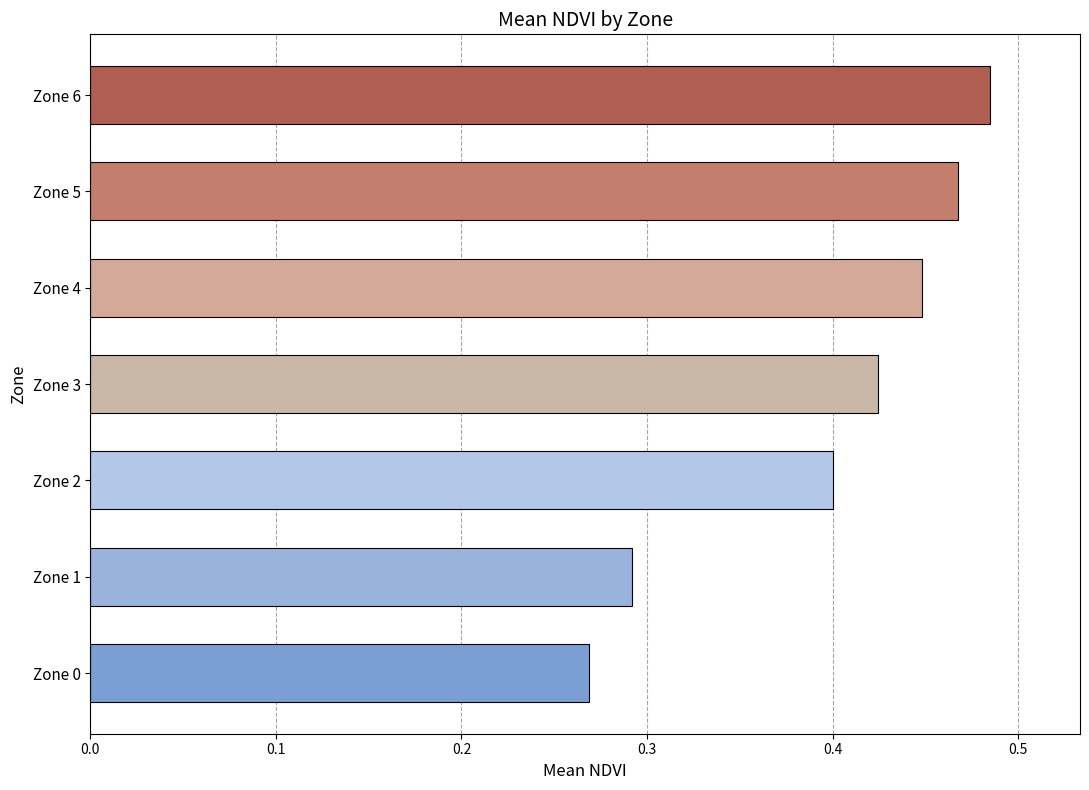

How many values are between 0 and 1?

7